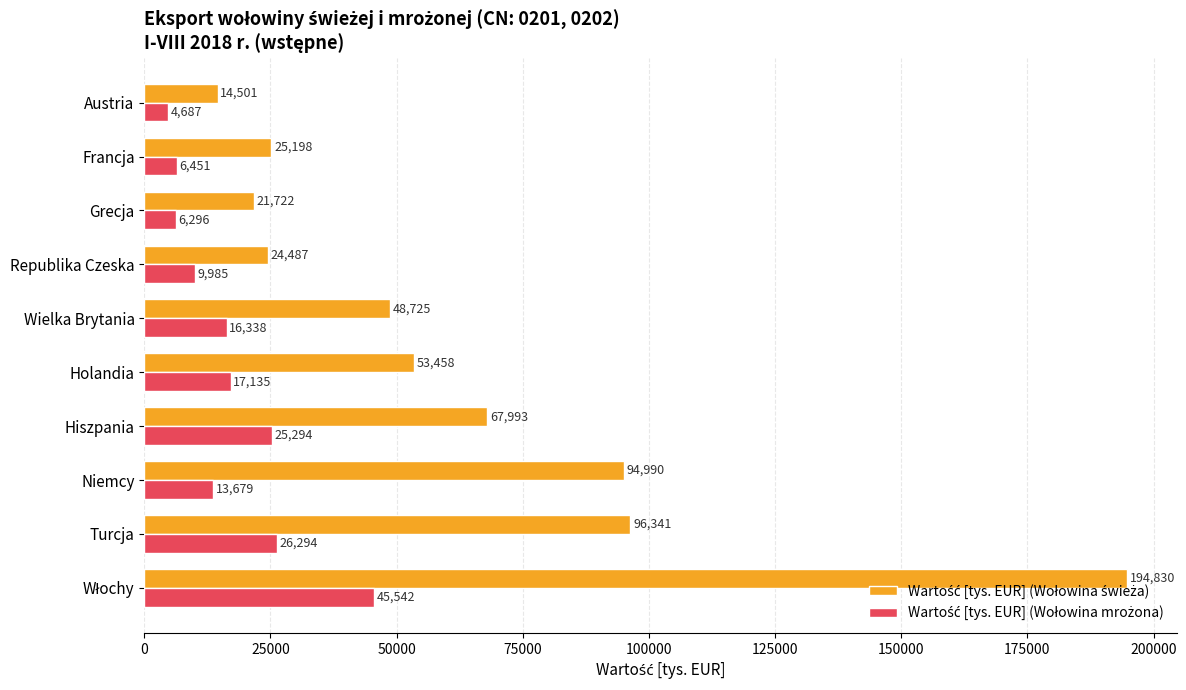

At how many categories does at least one series exceed 135148?

1